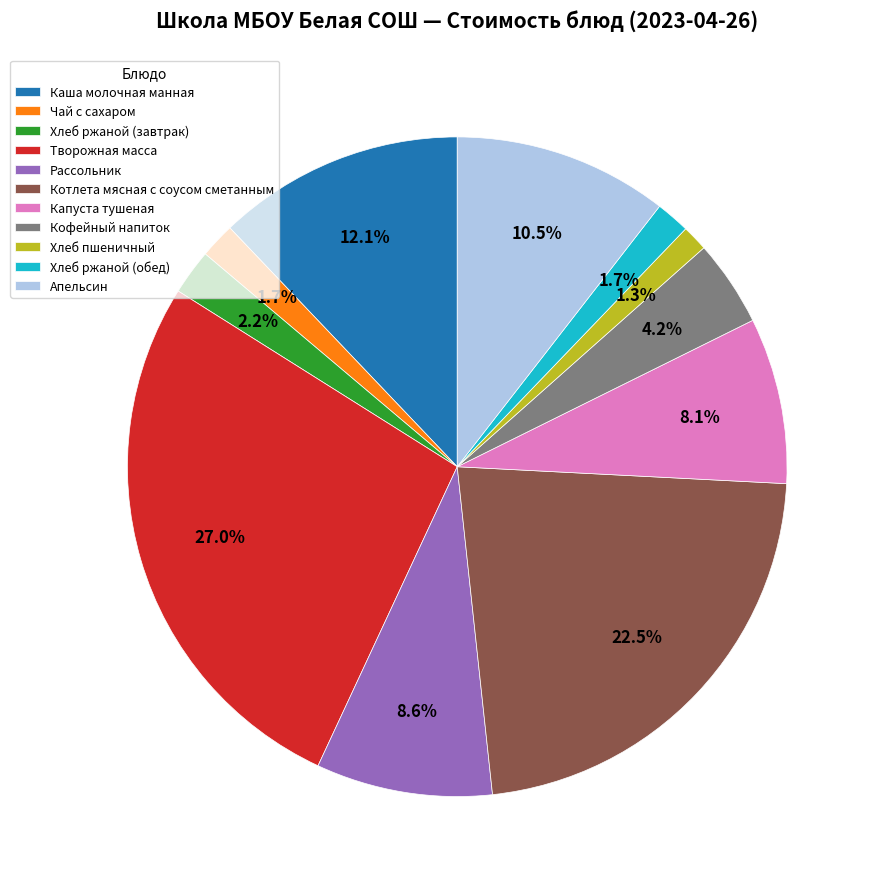

What is the largest slice in the pie chart?

Творожная масса